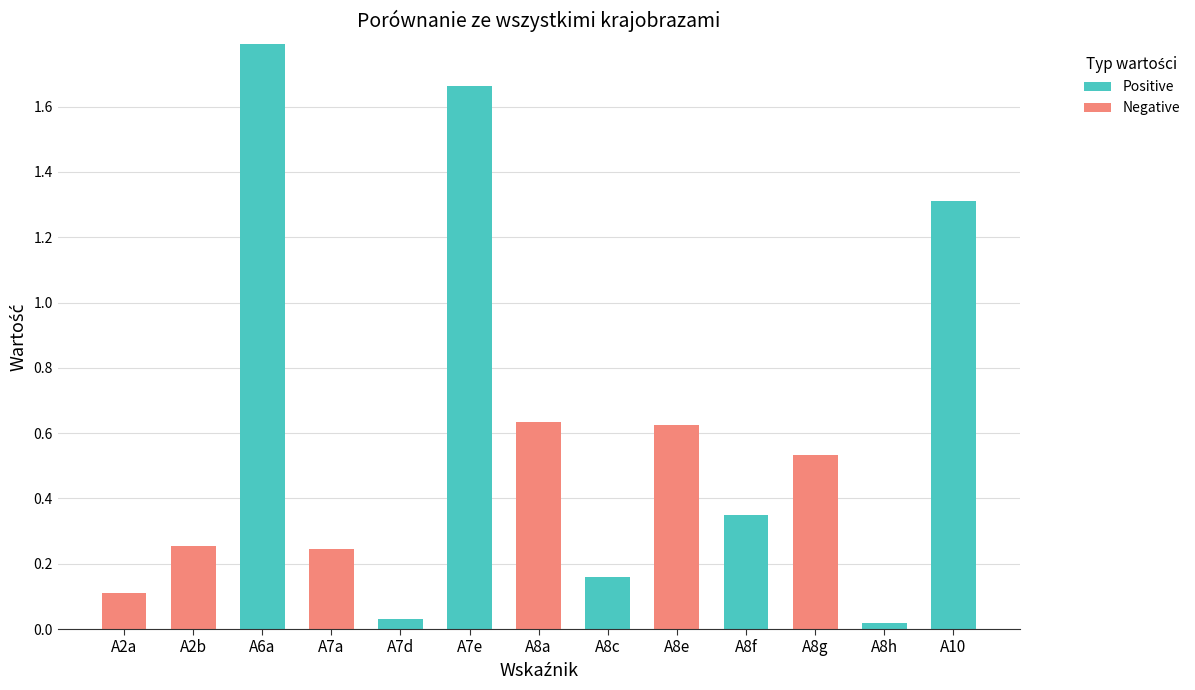

What value does the Positive series have at A10?

1.3